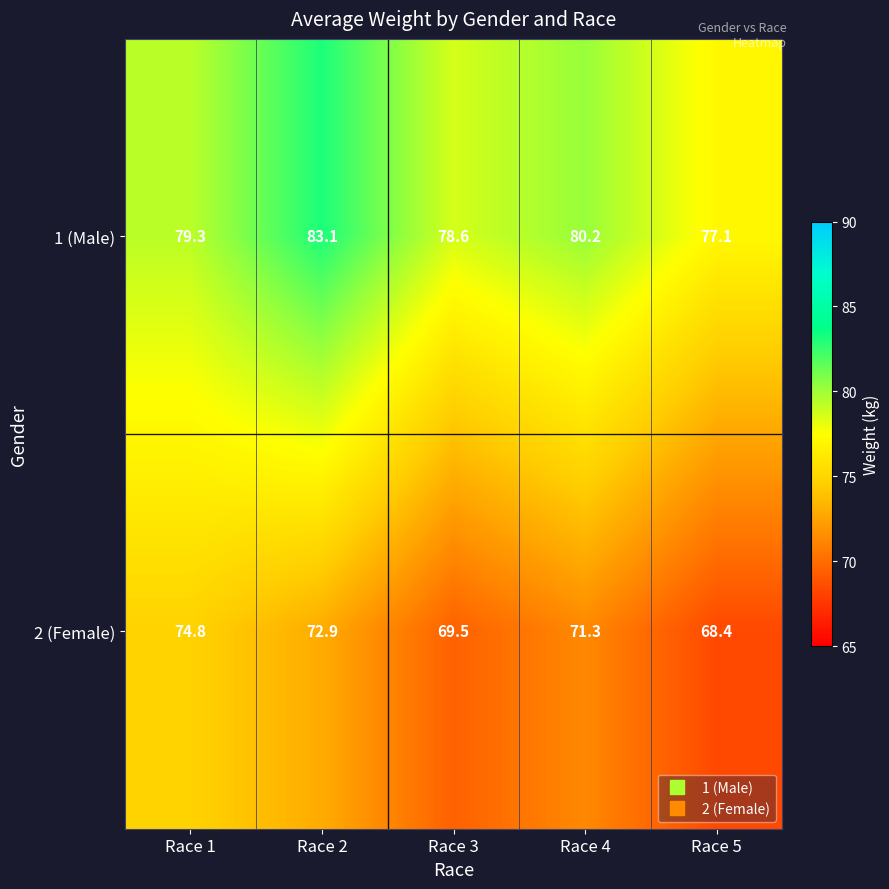

Which category has the lowest value across all series?

Race 5